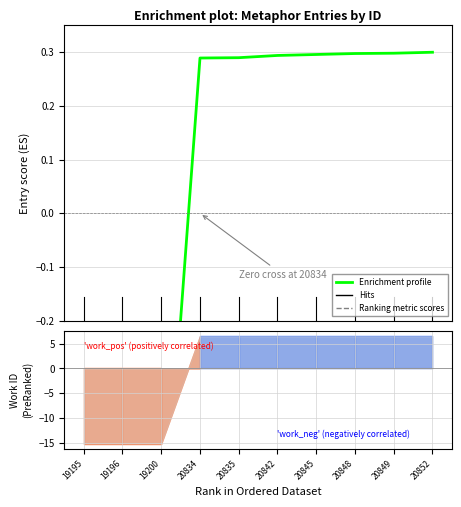

What is the difference between the second highest and second lowest values?

1.0